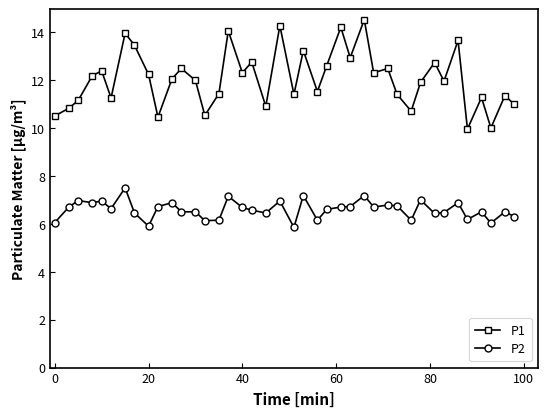

List the series in order of their overall mean, lowest first.

P2, P1